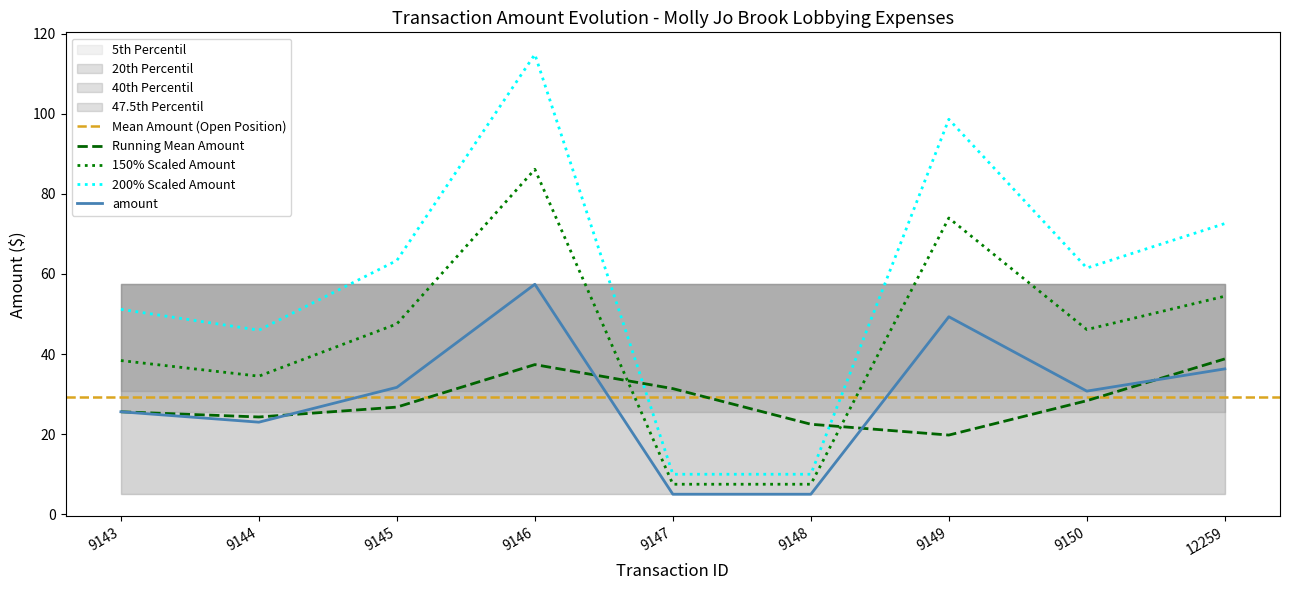

At which label is the value closest to 46?

9150